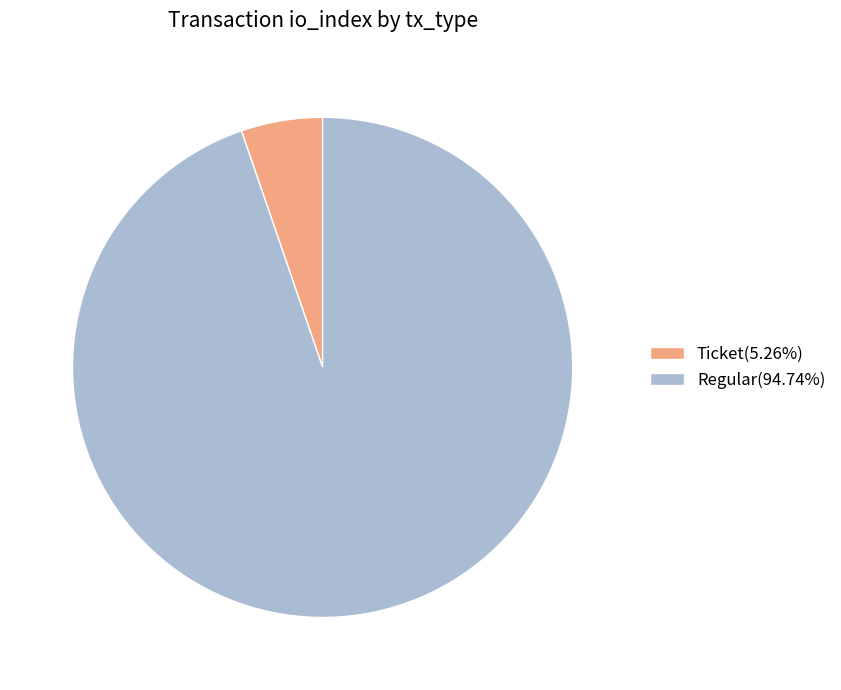

What is the ratio of the value at Regular(94.74%) to the value at Ticket(5.26%)?

18.0